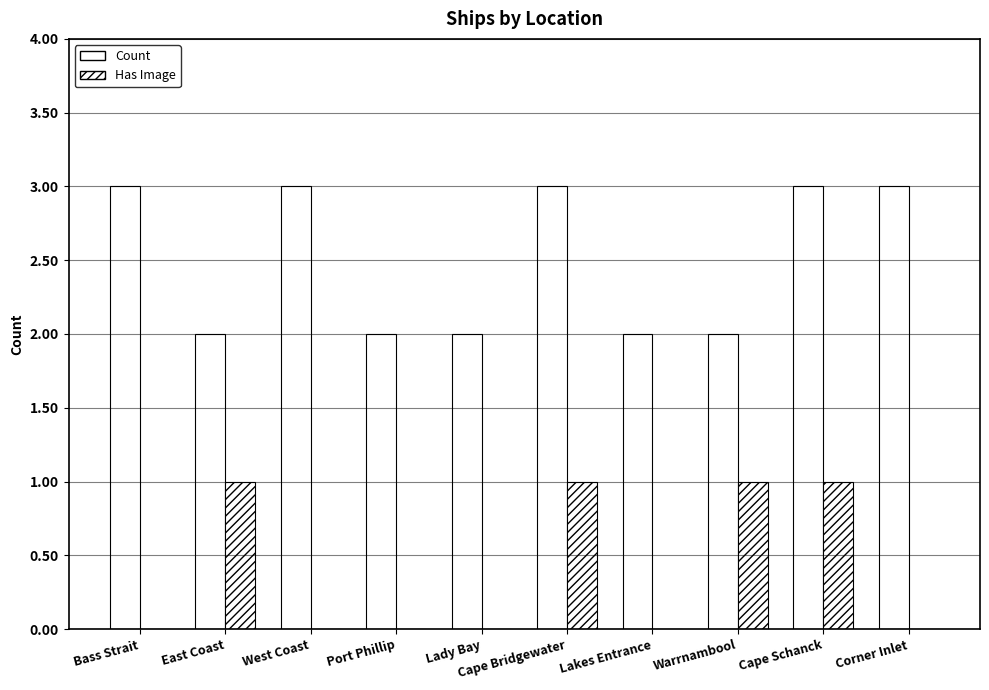

Which category has the lowest value across all series?

Bass Strait